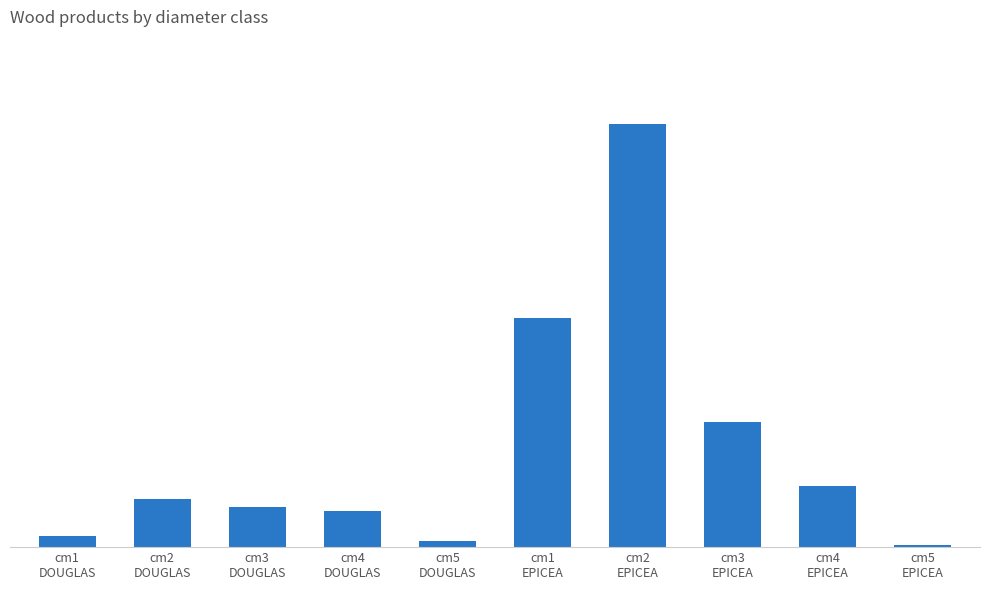

Are the bars horizontal?

No